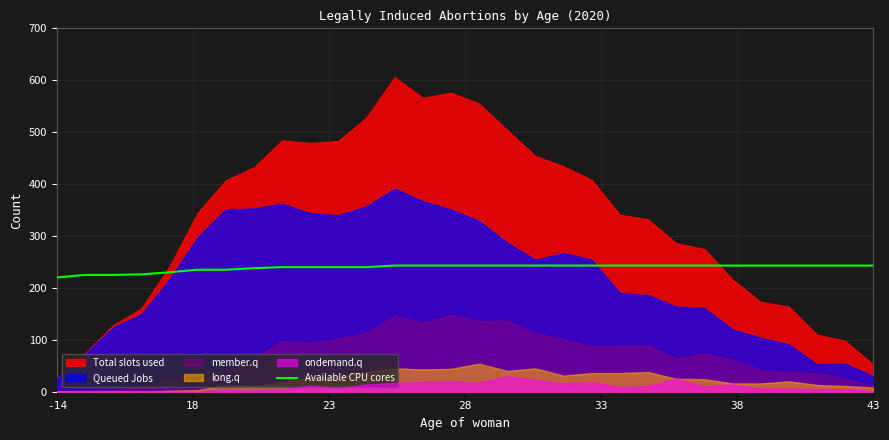

Reading left to right, what are all the values shown in this chart?

220	225	225	226	230	235	235	238	240	240	240	240	243	243	243	243	243	243	243	243	243	243	243	243	243	243	243	243	243	243